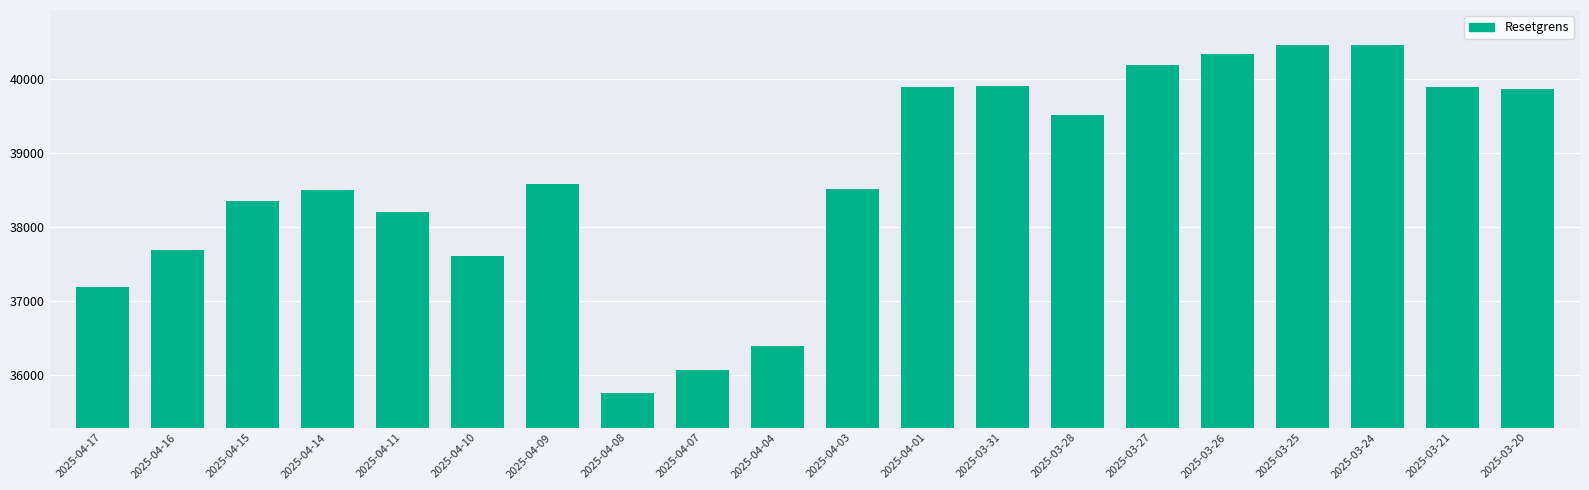

At which category does the chart reach its minimum across all series?

2025-04-08